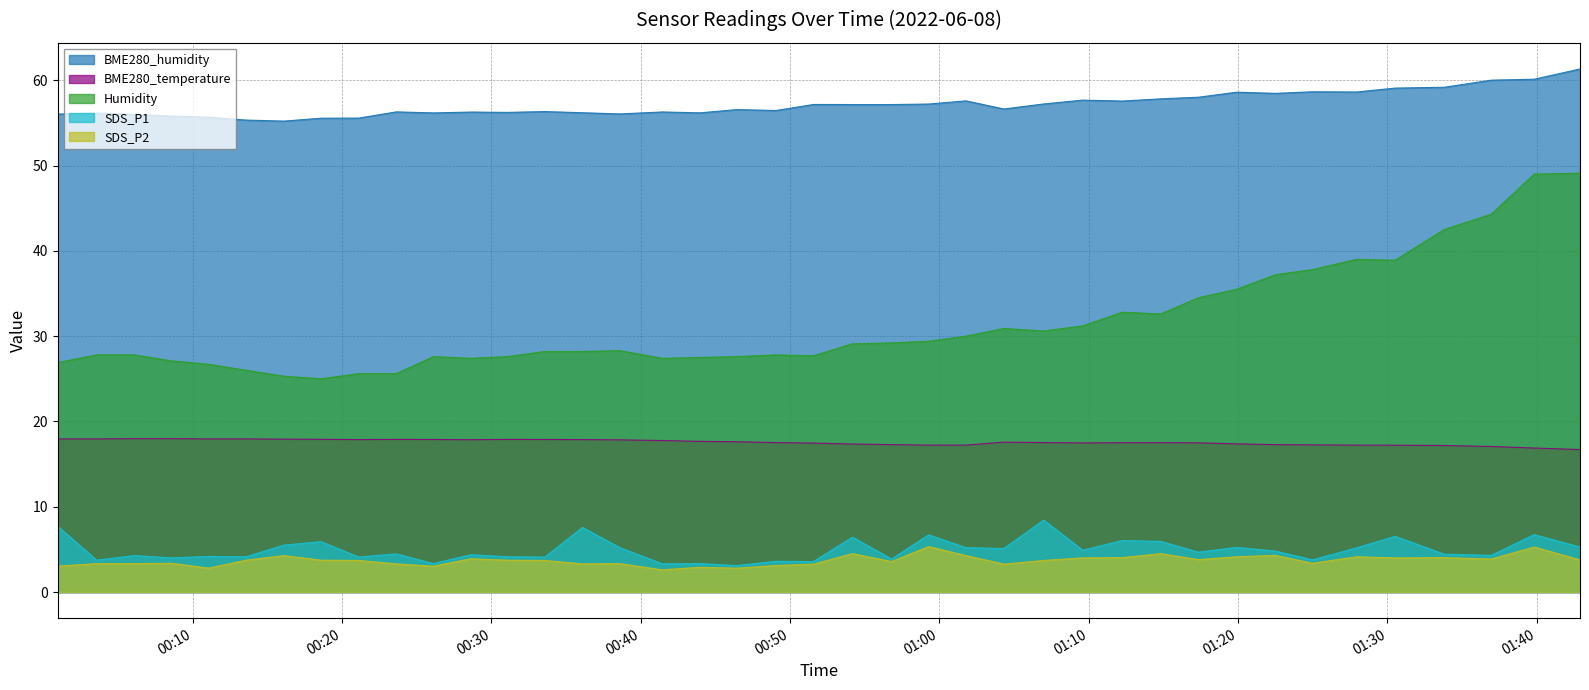

What are all the series names shown in the legend?

BME280_humidity, BME280_temperature, Humidity, SDS_P1, SDS_P2